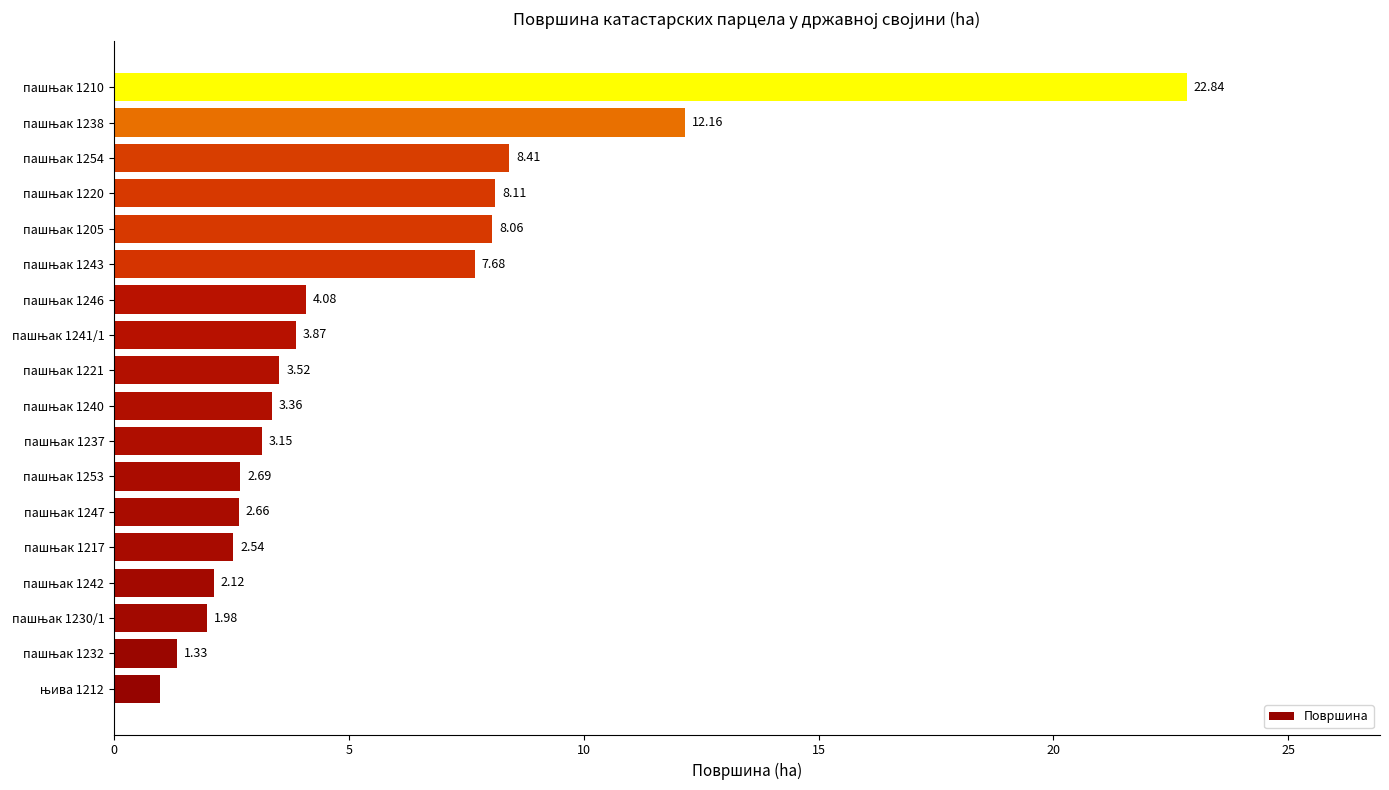

What is the difference between the maximum and minimum values?

21.9